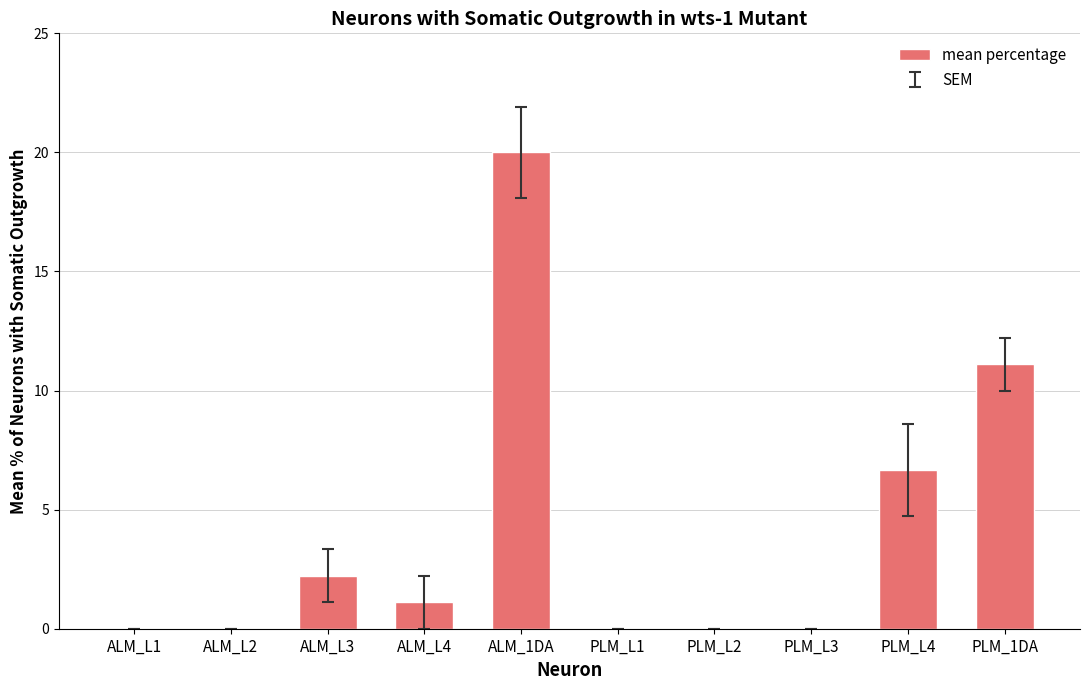

Reading left to right, extract all data points from this chart.

0.0	0.0	2.2	1.1	20.0	0.0	0.0	0.0	6.7	11.1